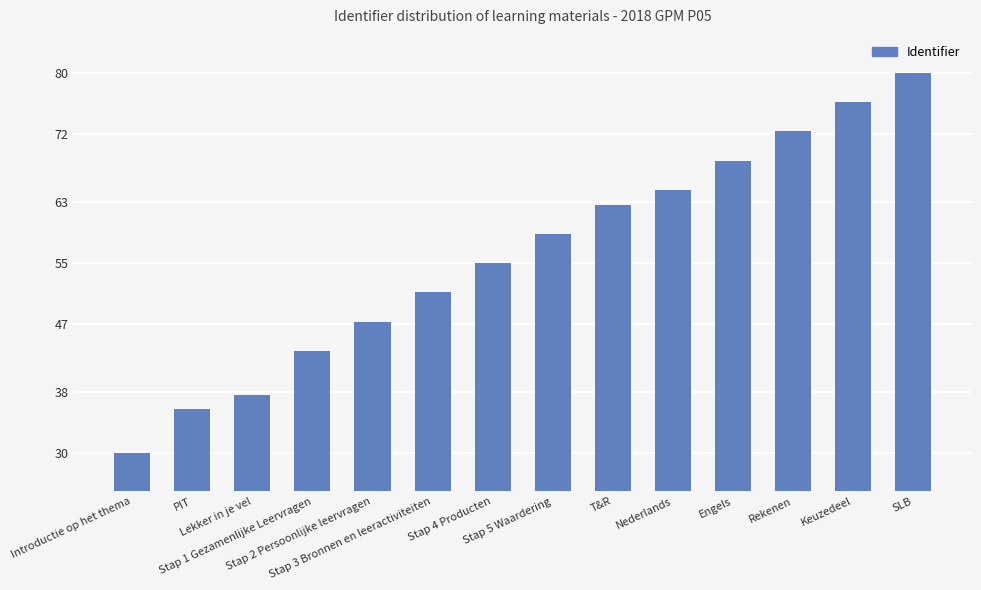

What is the label of the 12th bar from the right?

Lekker in je vel